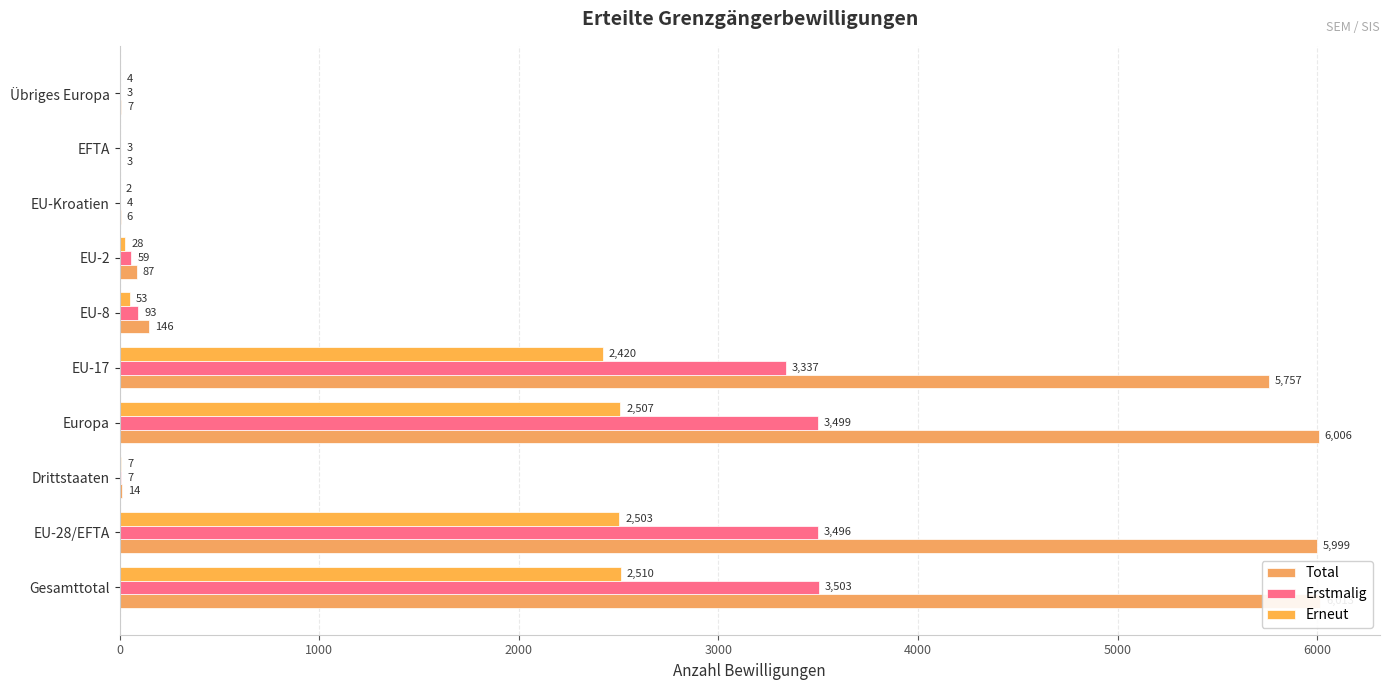

Which series changed the most between EU-Kroatien and EFTA?

Total